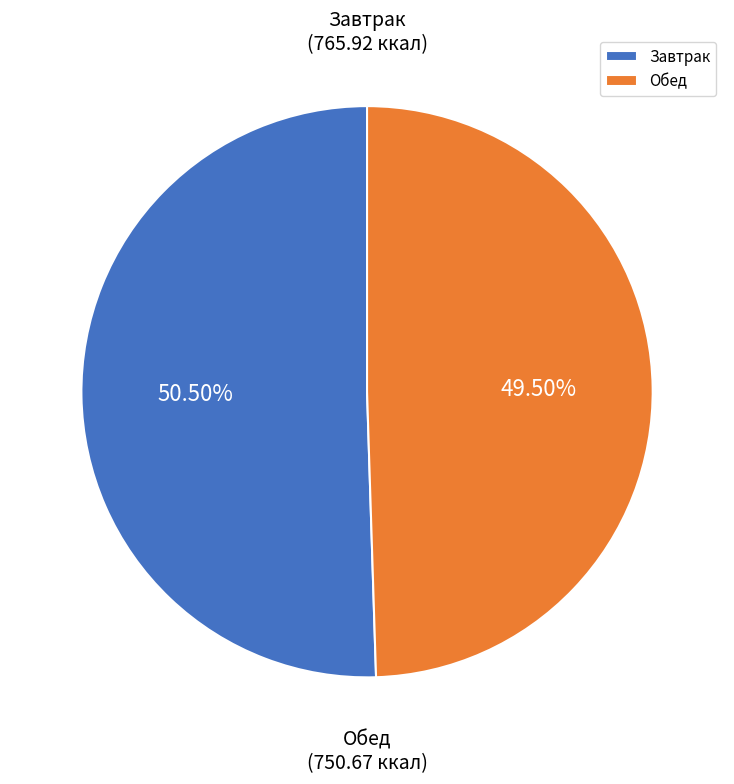

How many segments does this pie chart have?

2